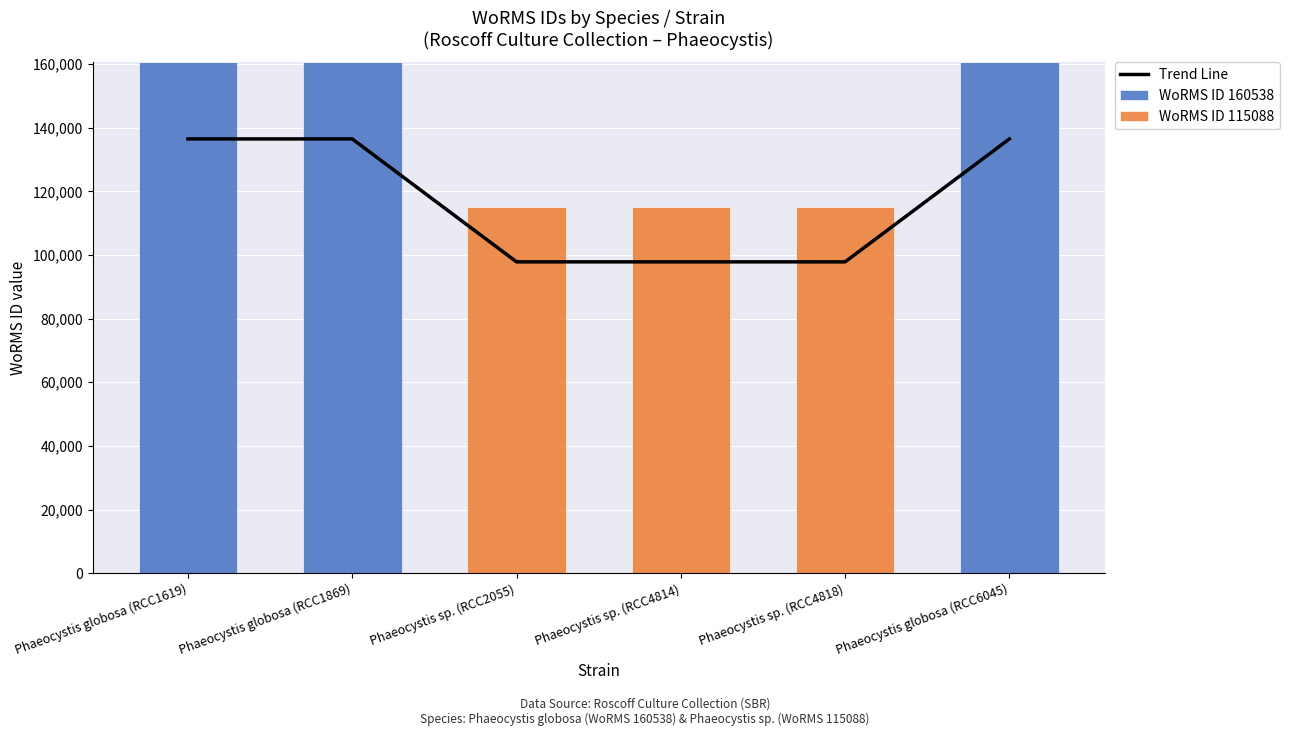

What is the sum of all Trend Line values?

702846.3